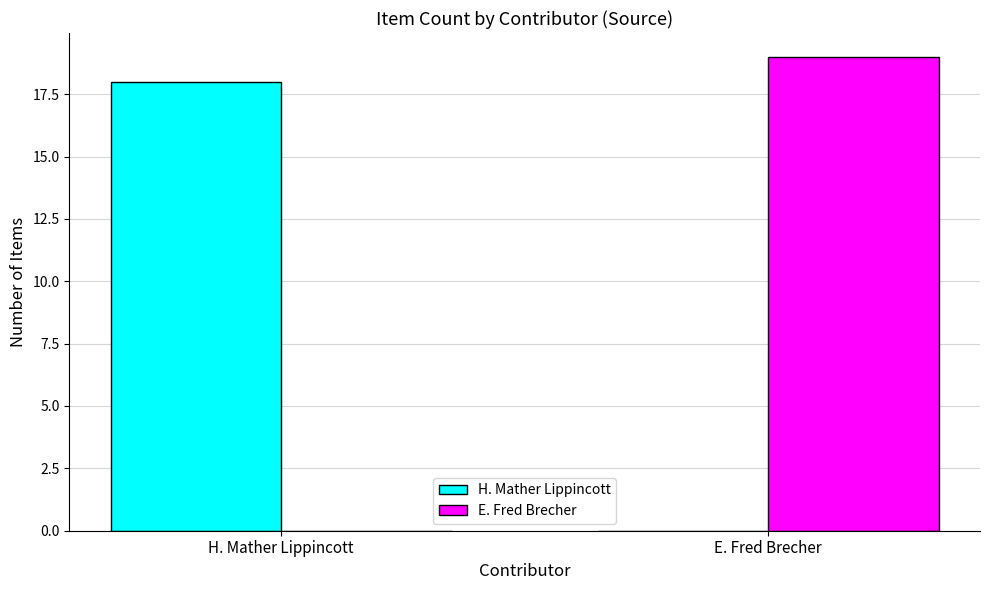

What is the greatest value displayed?

19